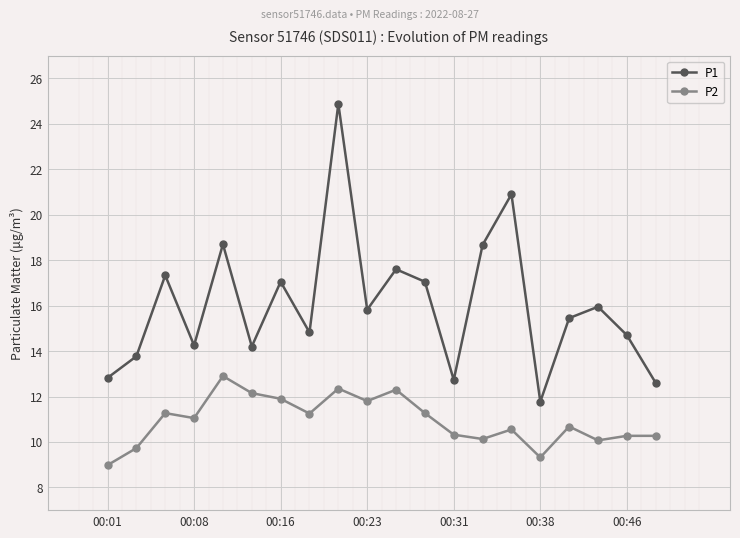

What is the difference between the maximum and minimum values in the P1 series?

13.1